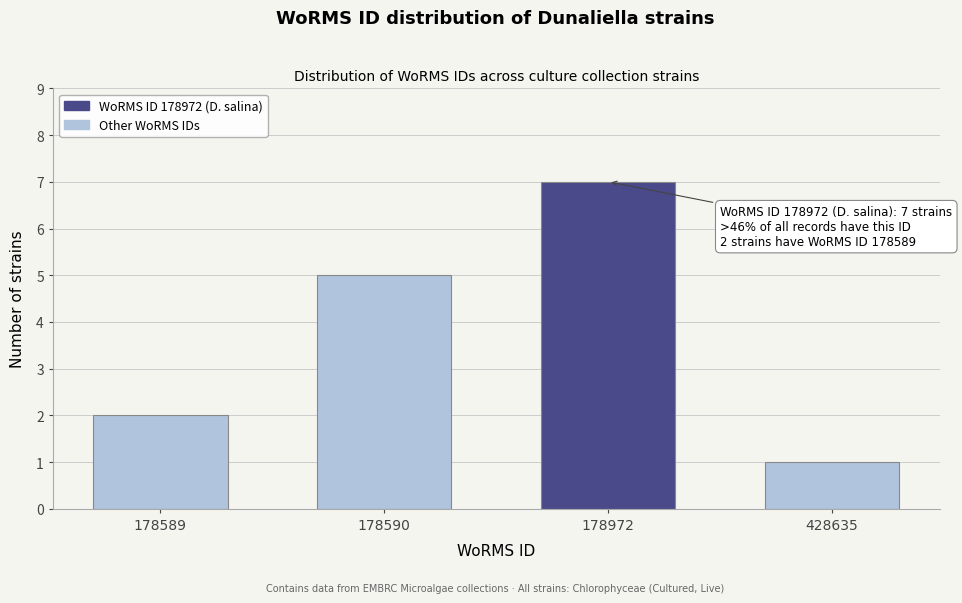

Reading left to right, list all the values displayed in this chart.

178589=2	178590=5	178972=7	428635=1